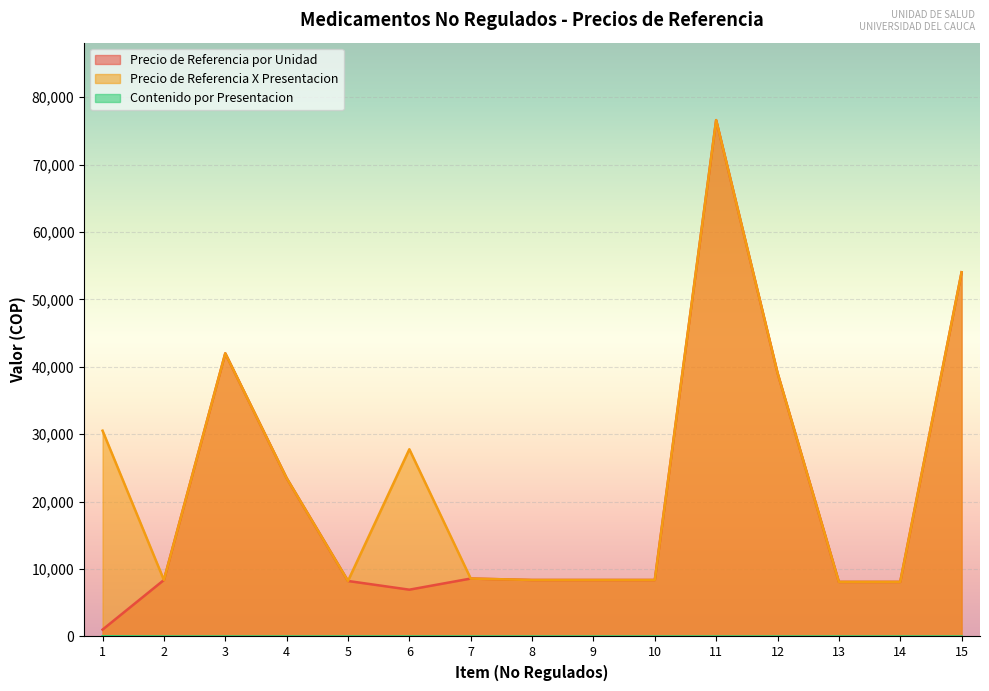

At which label does Precio de Referencia por Unidad first exceed 8379?

3